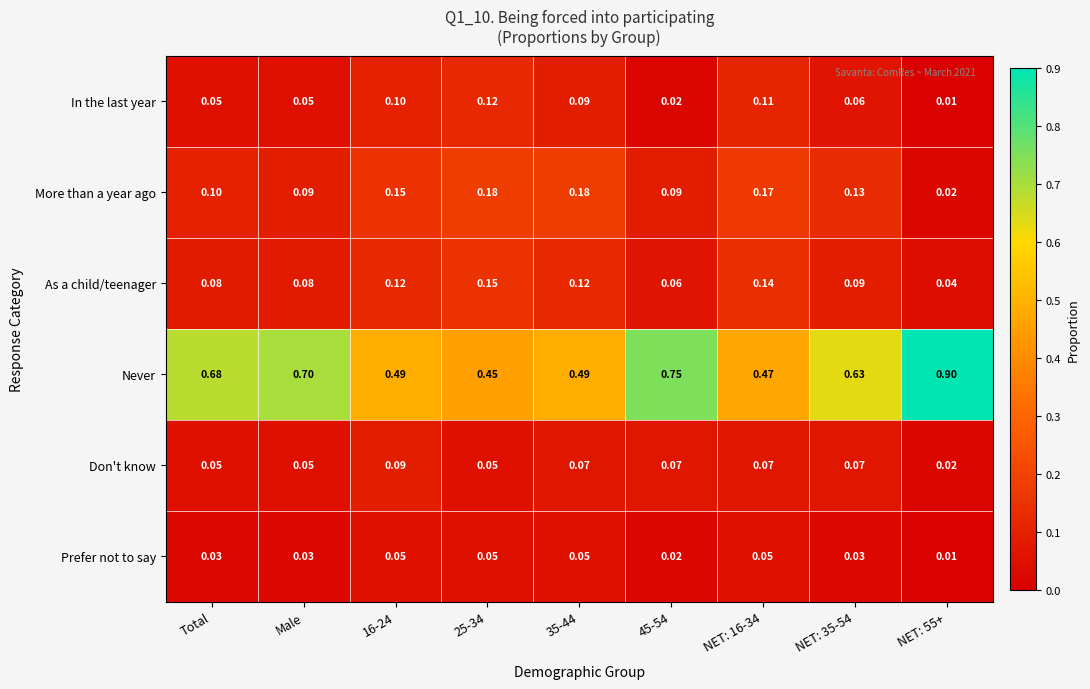

Rank the series at 16-24 from highest to lowest value.

Never, More than a year ago, As a child/teenager, In the last year, Don't know, Prefer not to say